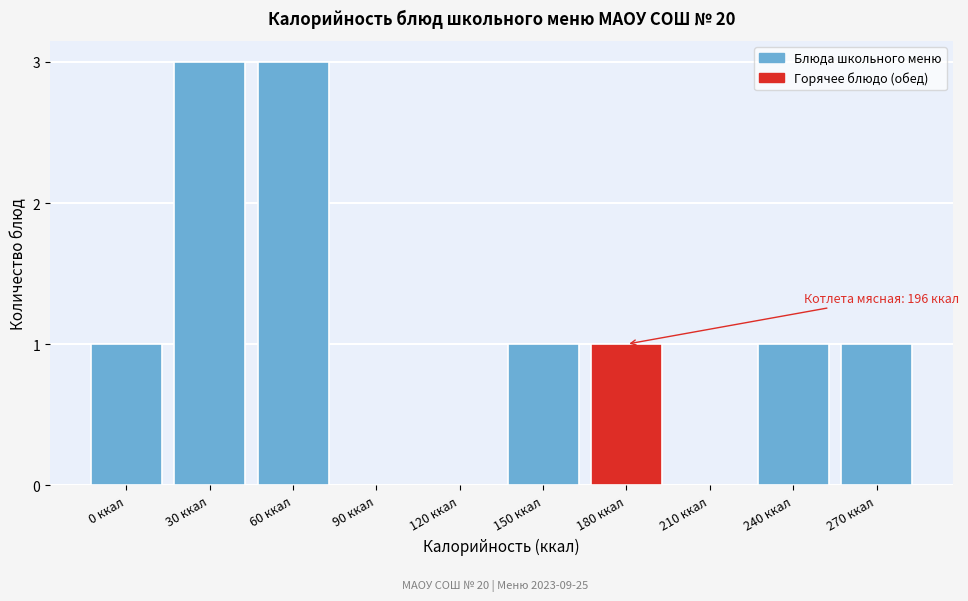

Reading left to right, extract all data points from this chart.

0 ккал=1	30 ккал=3	60 ккал=3	90 ккал=0	120 ккал=0	150 ккал=1	180 ккал=1	210 ккал=0	240 ккал=1	270 ккал=1